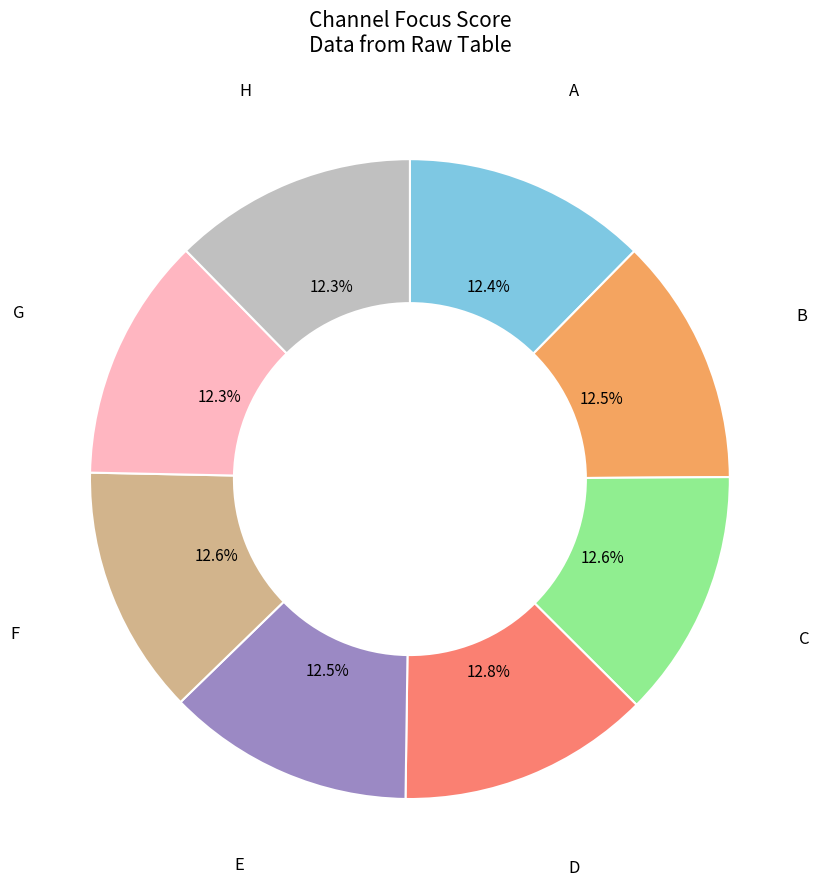

Is there any slice that represents more than half of the pie?

No